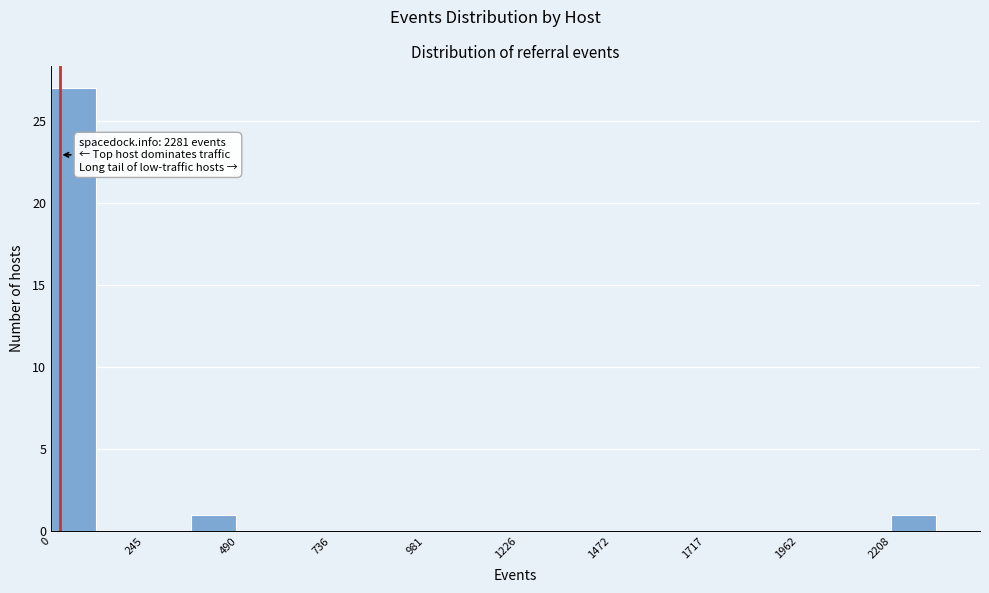

Read against the x-axis, roughly where is the centre of the tallest bar?

50